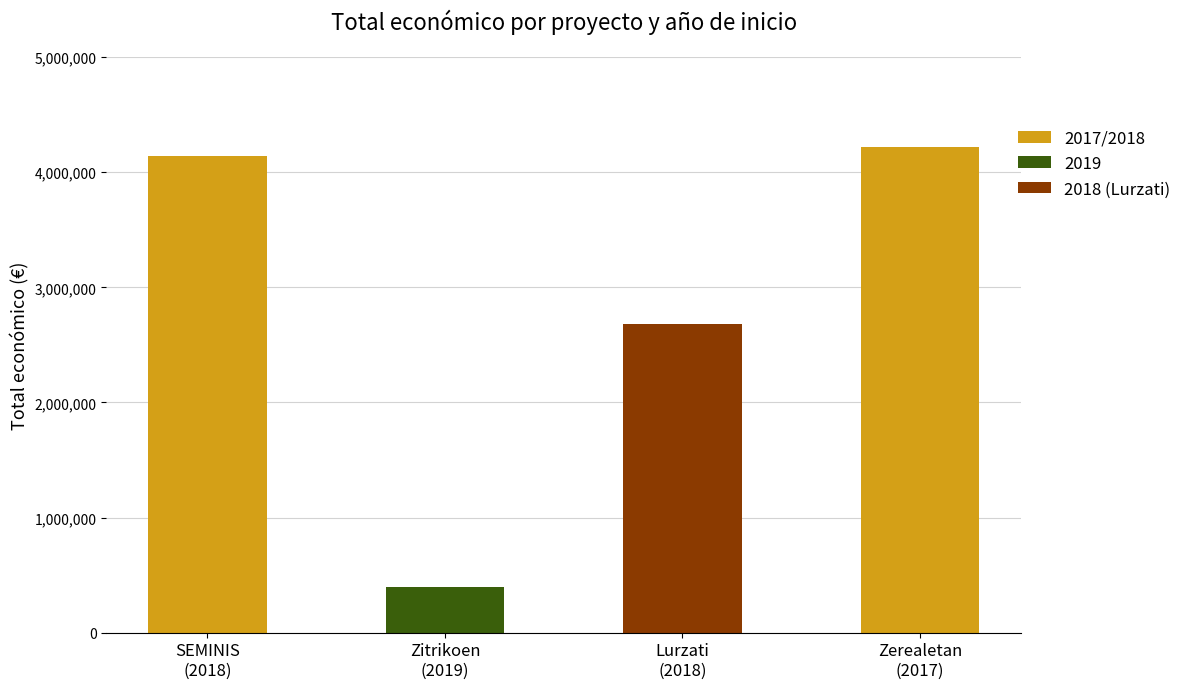

Reading left to right, what are all the values shown in this chart?

SEMINIS
(2018)=4139393	Zitrikoen
(2019)=393300	Lurzati
(2018)=2685474	Zerealetan
(2017)=4222425